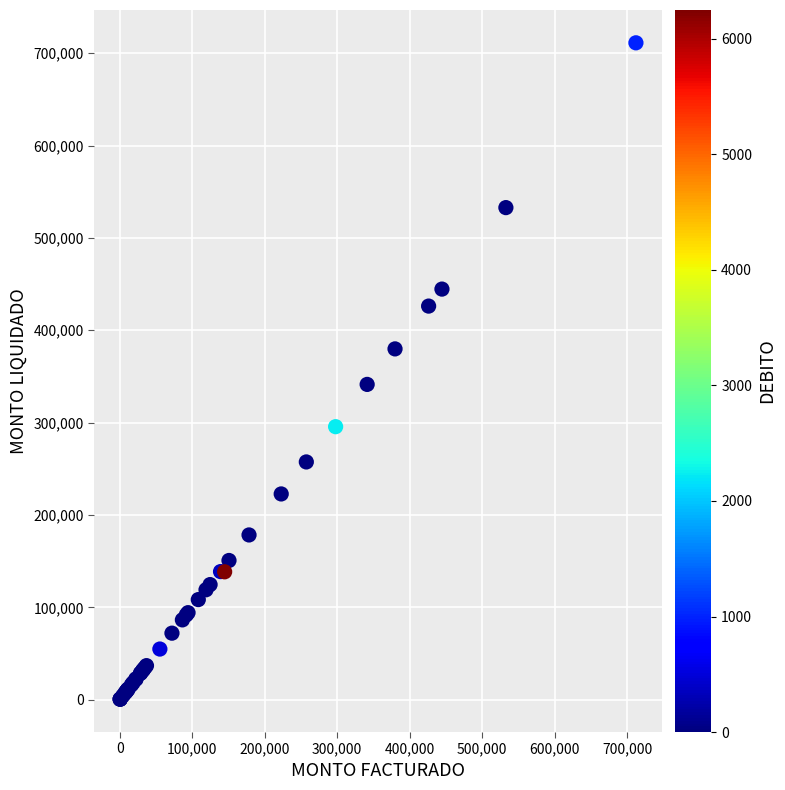

What Y value in the scatter plot is closest to 355850?

341349